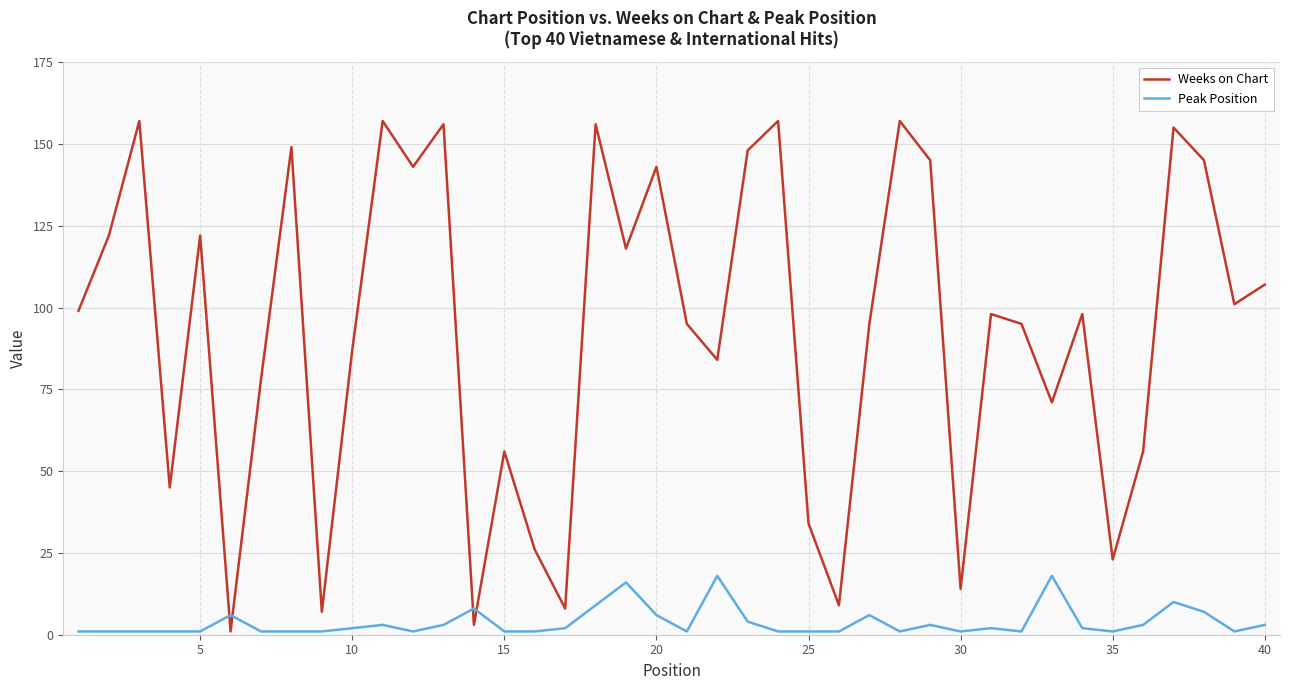

What is the greatest value displayed?

157